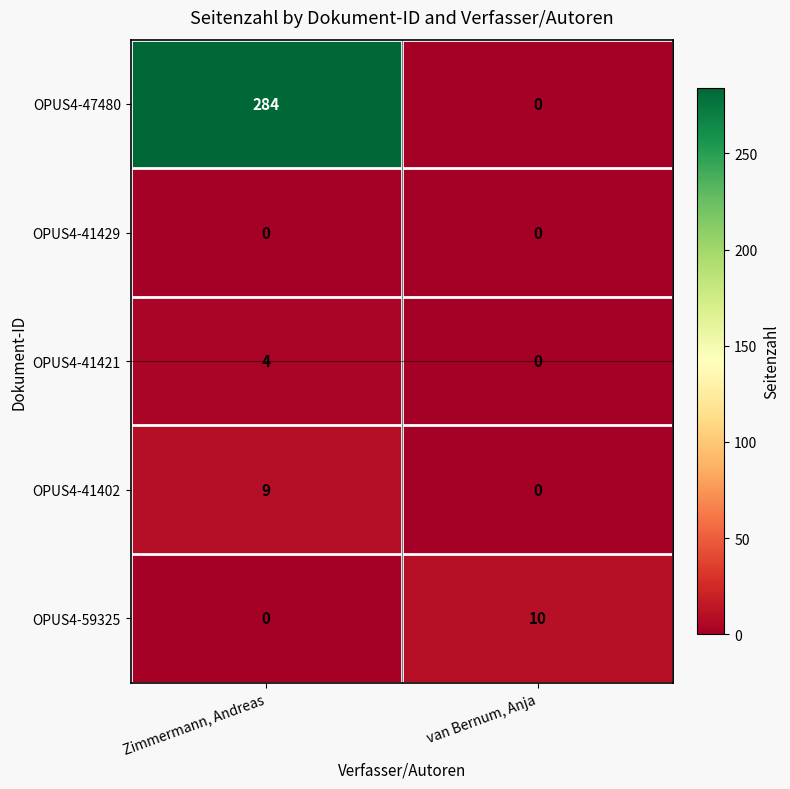

Which label corresponds to the largest value in the chart?

Zimmermann, Andreas